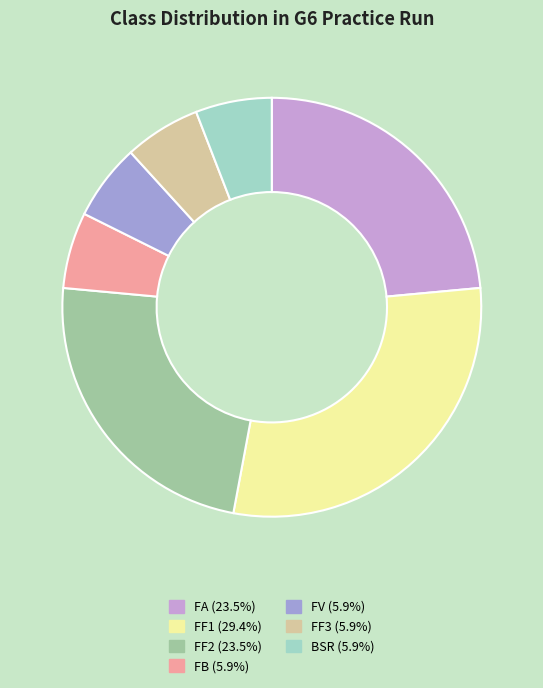

Does FA (23.5%) represent more than half of the total?

No